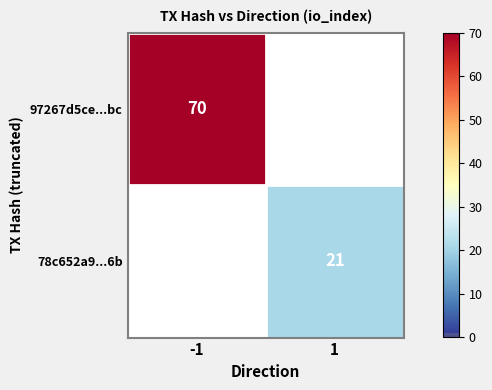

Is the value of 78c652a9...6b at 1 greater than the value of 97267d5ce...bc at -1?

No